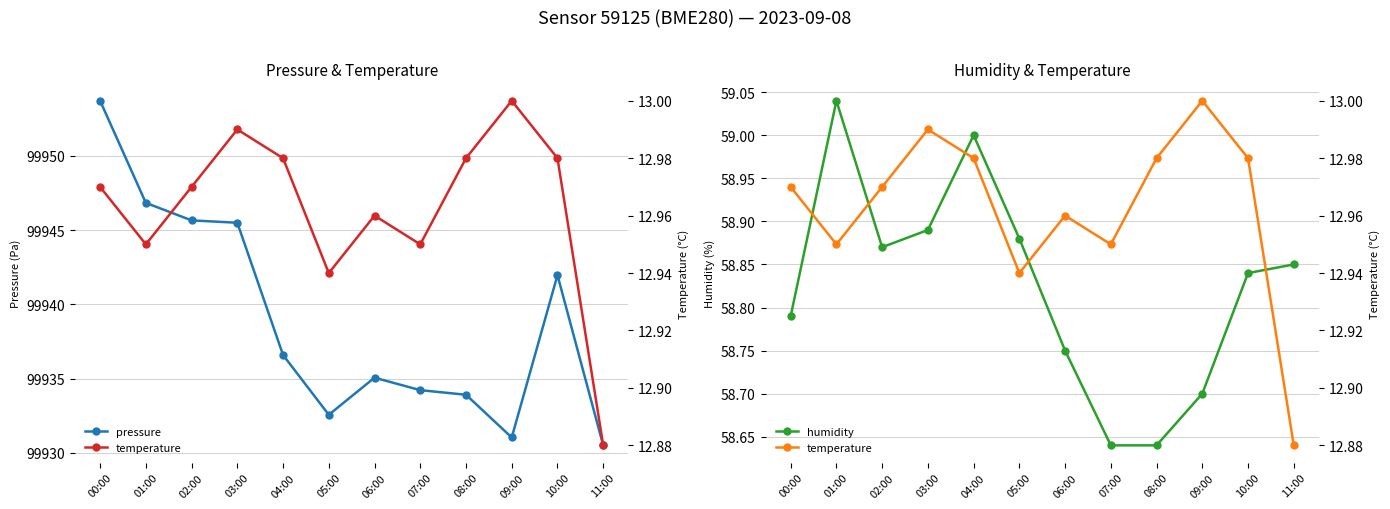

At which category is the sum across all series the highest?

00:00